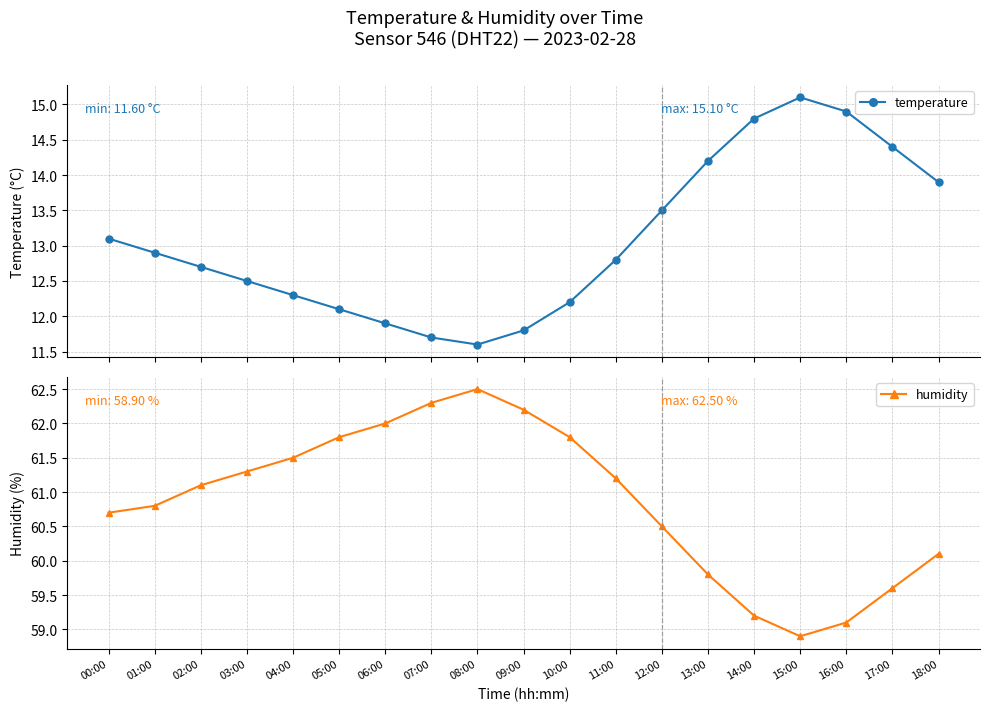

At which label does humidity first exceed 61?

02:00